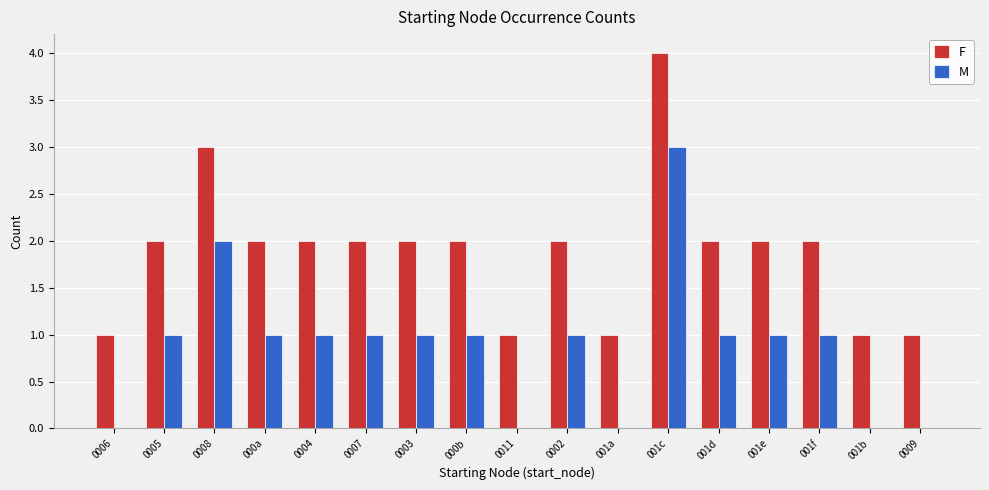

Reading right to left, list all the values displayed in this chart.

F: 1	1	2	2	2	4	1	2	1	2	2	2	2	2	3	2	1
M: 0	0	1	1	1	3	0	1	0	1	1	1	1	1	2	1	0